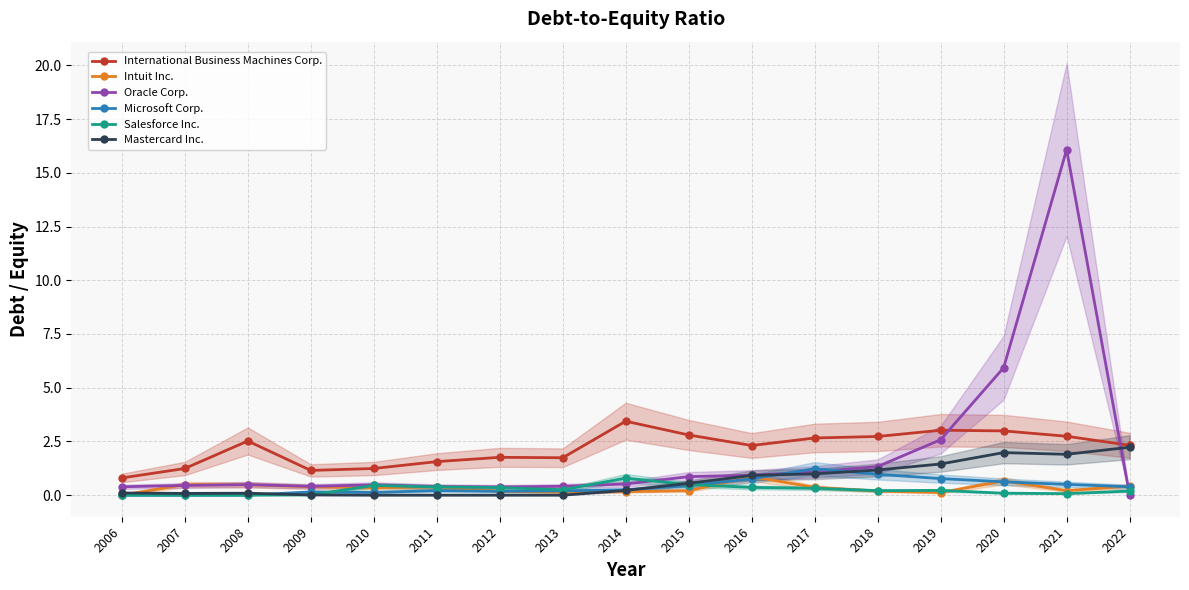

True or false: Microsoft Corp. has a value of 0.7 at 2008.

False